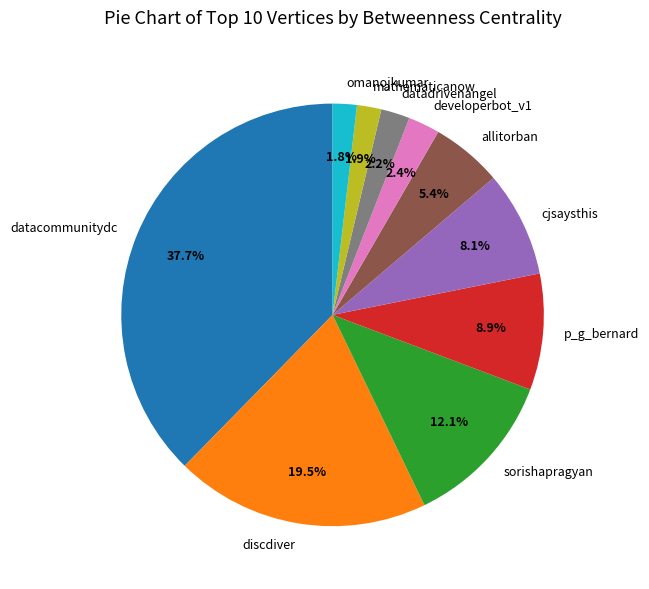

Does omanojkumar represent more than half of the total?

No